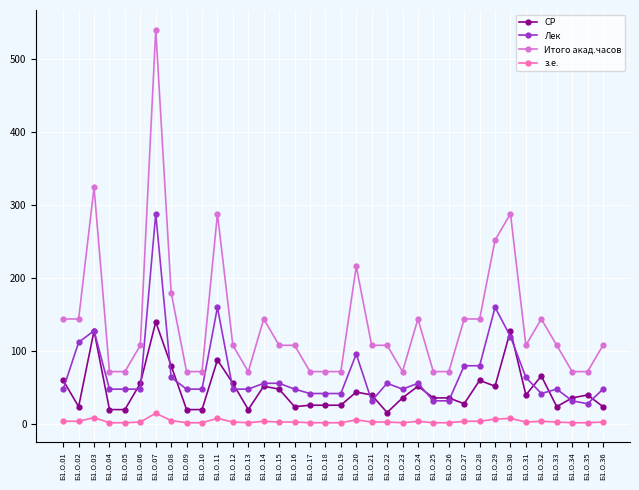

List the series in order of their peak value, highest first.

Итого акад.часов, Лек, СР, з.е.